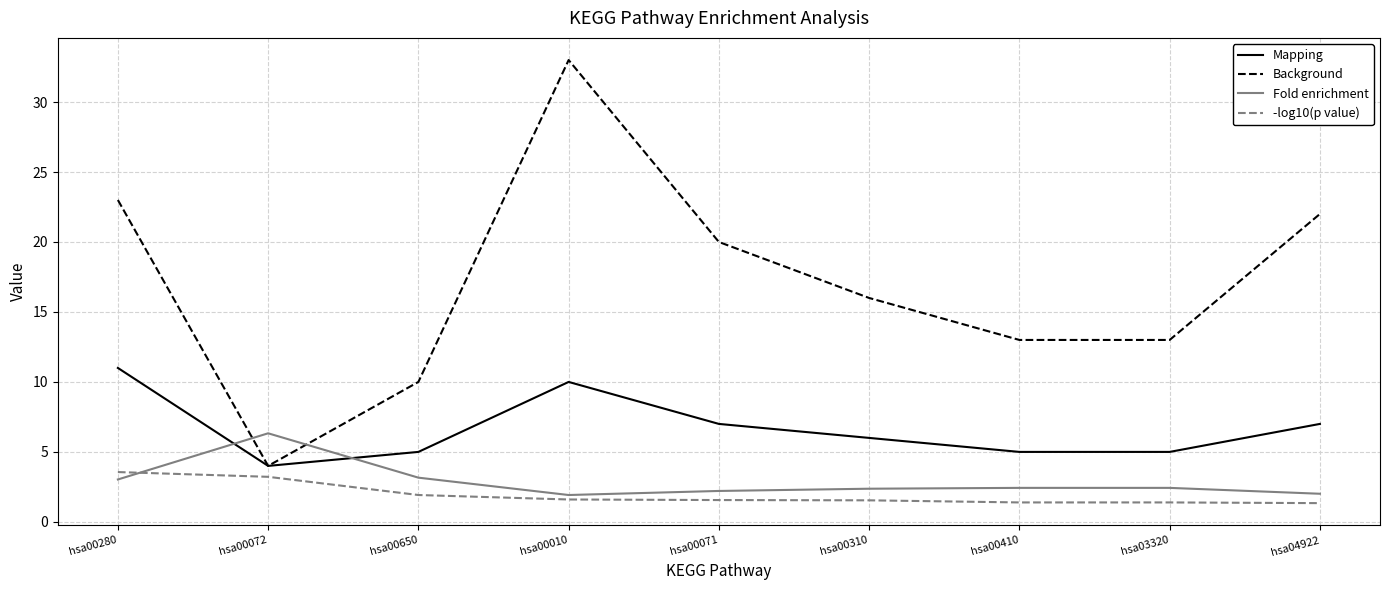

List the series in order of their peak value, highest first.

Background, Mapping, Fold enrichment, -log10(p value)